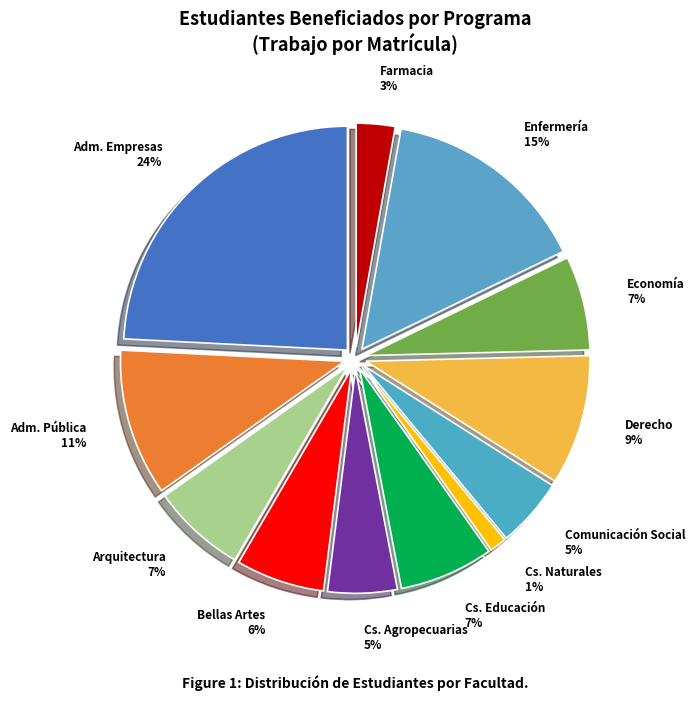

What is the smallest slice in the pie chart?

Cs. Naturales